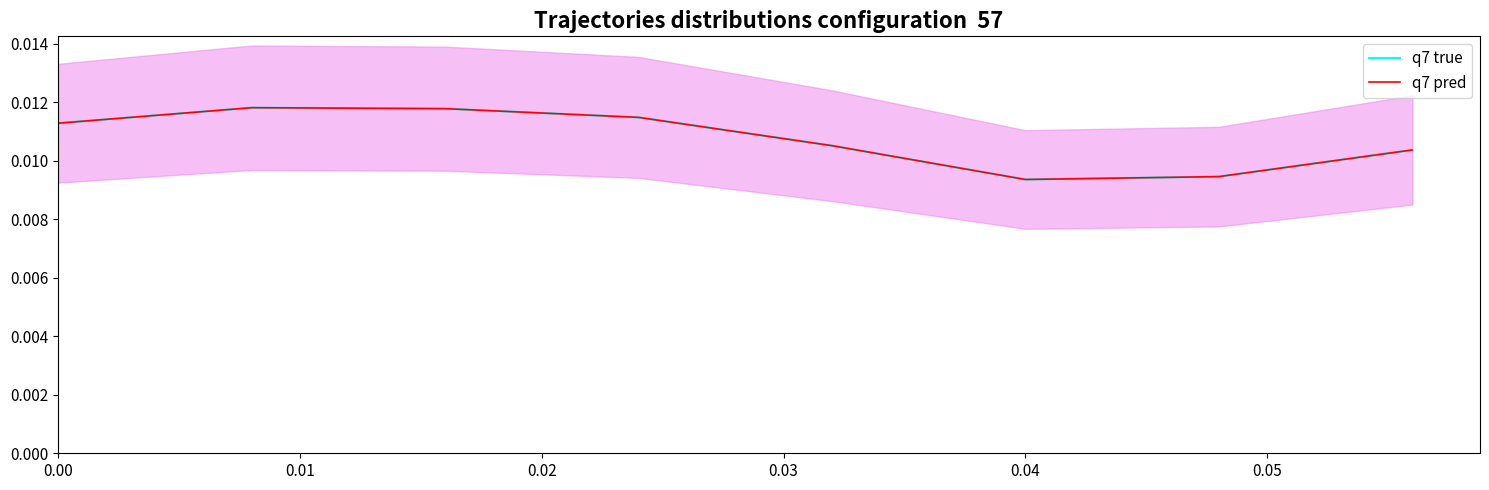

Which series has the largest range (max minus min)?

q7 true